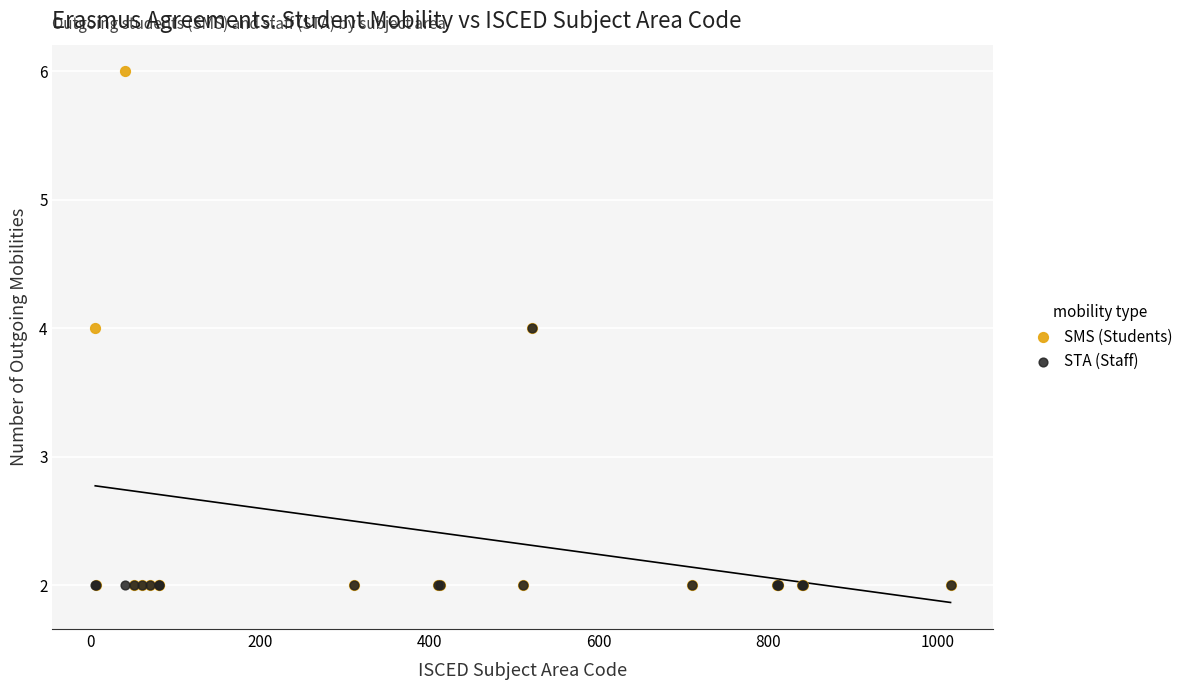

Which series has the widest spread of Y values?

SMS (Students)